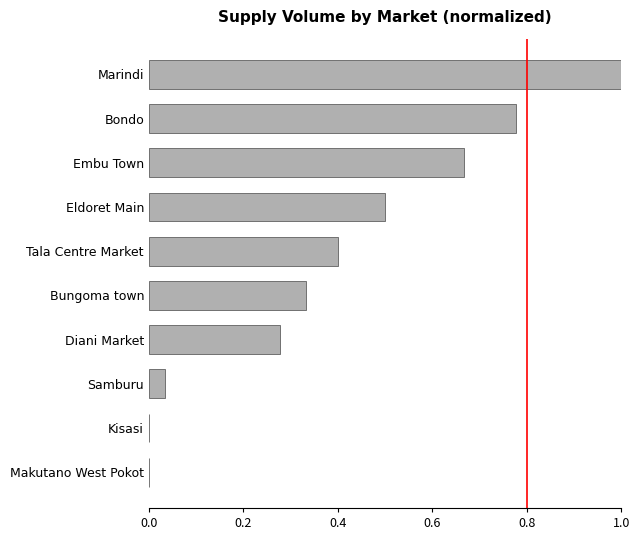

The value at Makutano West Pokot is 0.0. True or false?

True